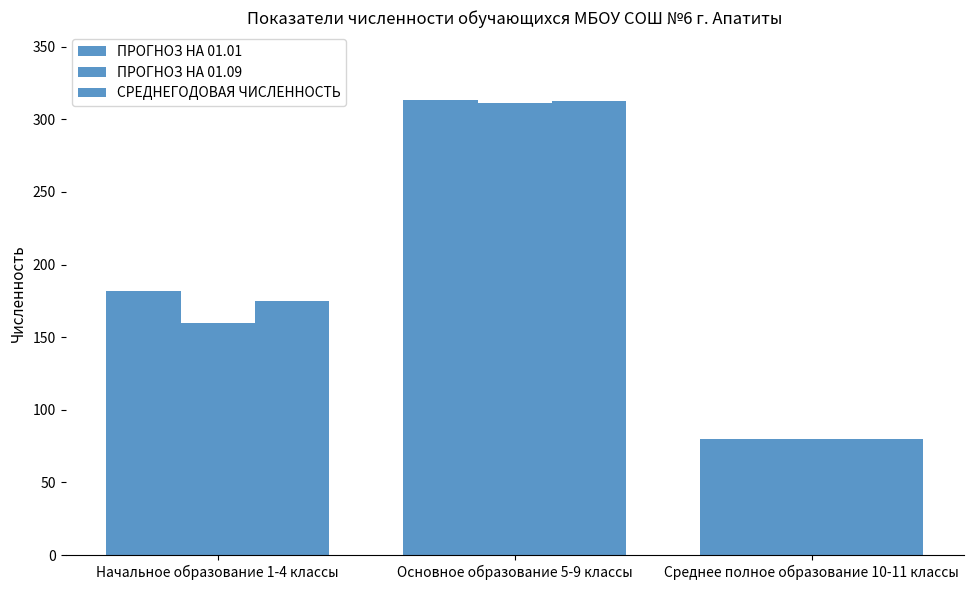

What is the total value across all series at Начальное образование 1-4 классы?

516.7